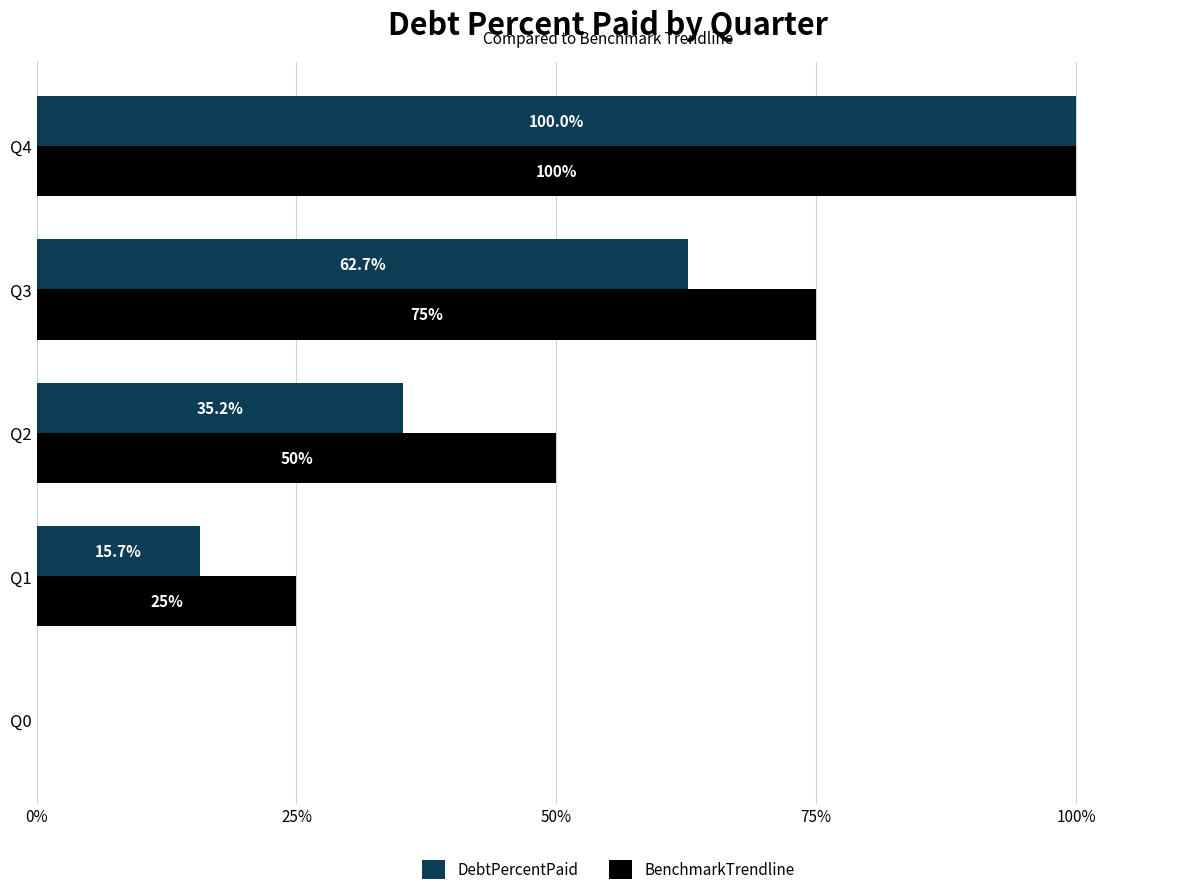

What is the sum of all DebtPercentPaid values?

213.6